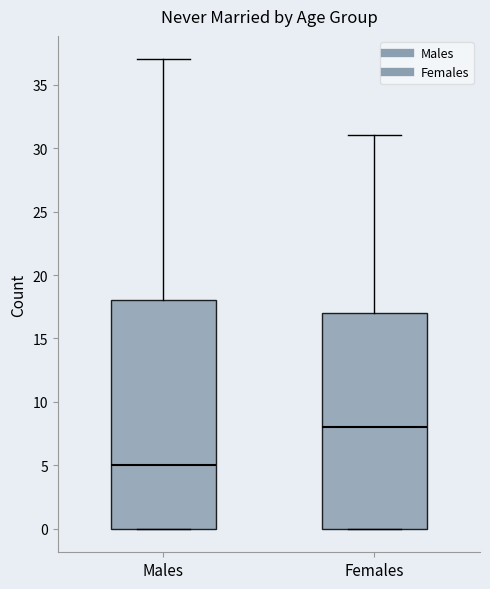

Where is the lower edge of the box for Males on the y-axis? The values are not printed on the chart, so give them approximately, as read against the axis.

0